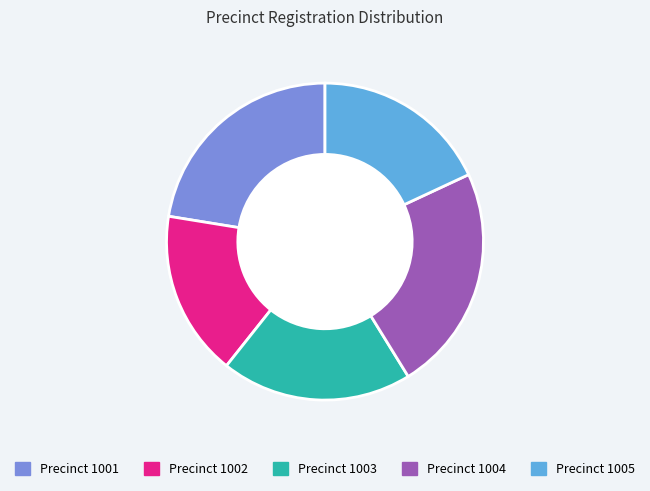

Is there a majority slice in this chart?

No